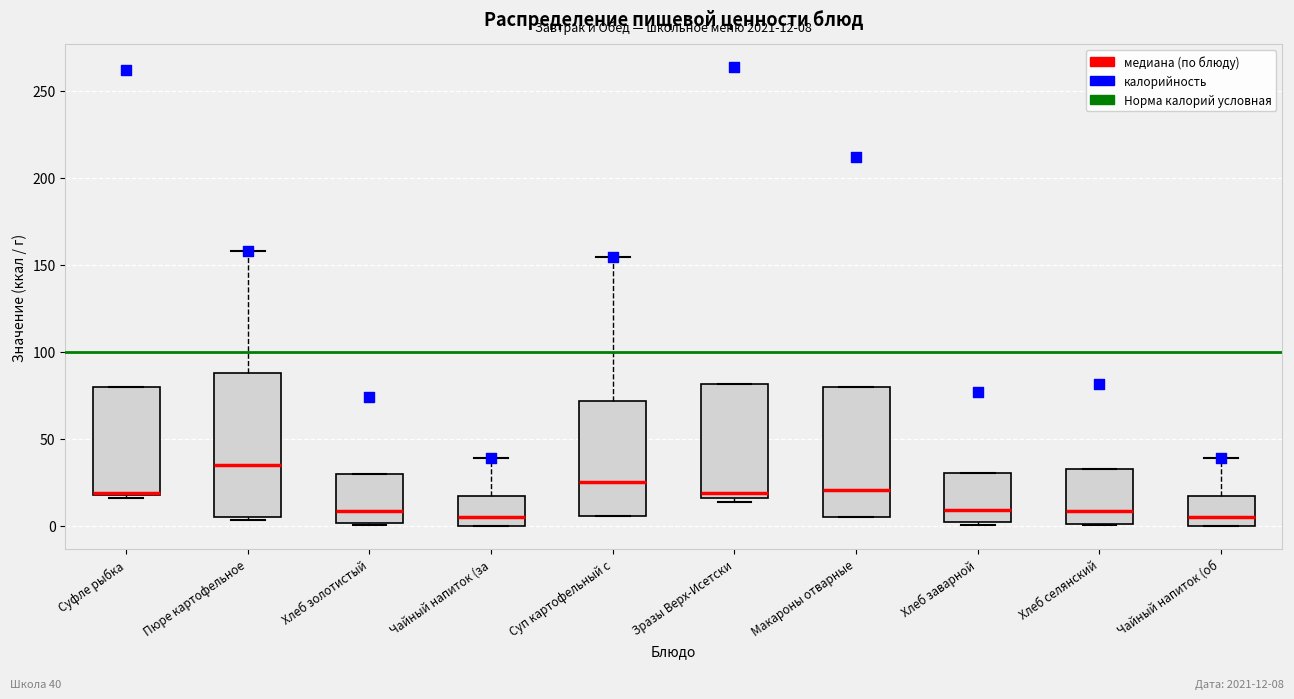

Which box is the tallest, from its lower edge to its upper edge?

Пюре картофельное